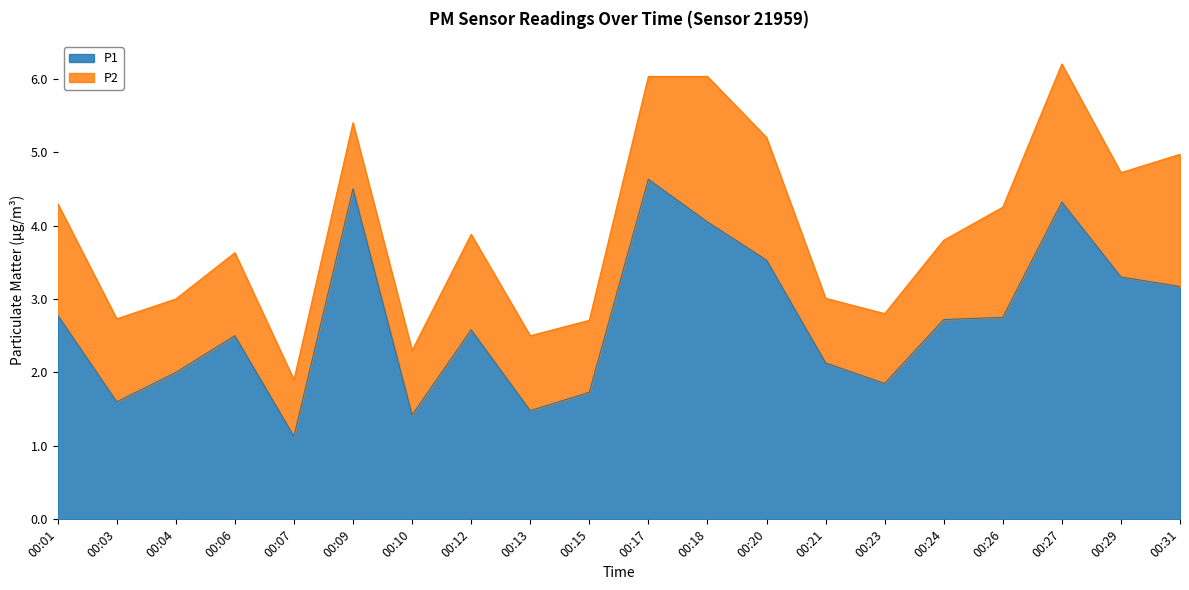

Rank the categories by value from lowest to highest.

00:07, 00:10, 00:13, 00:03, 00:15, 00:23, 00:04, 00:21, 00:06, 00:12, 00:24, 00:26, 00:01, 00:31, 00:29, 00:20, 00:18, 00:27, 00:09, 00:17